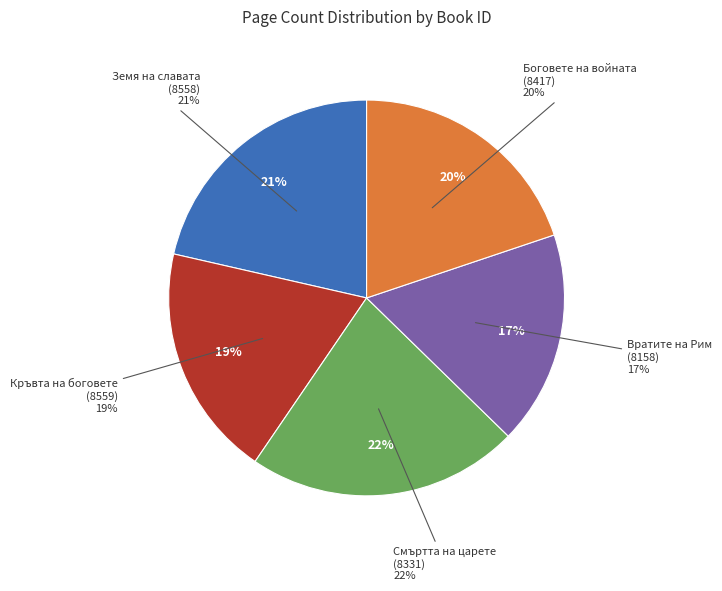

Is it true that Боговете на войната
(8417) is 28% of the pie?

False